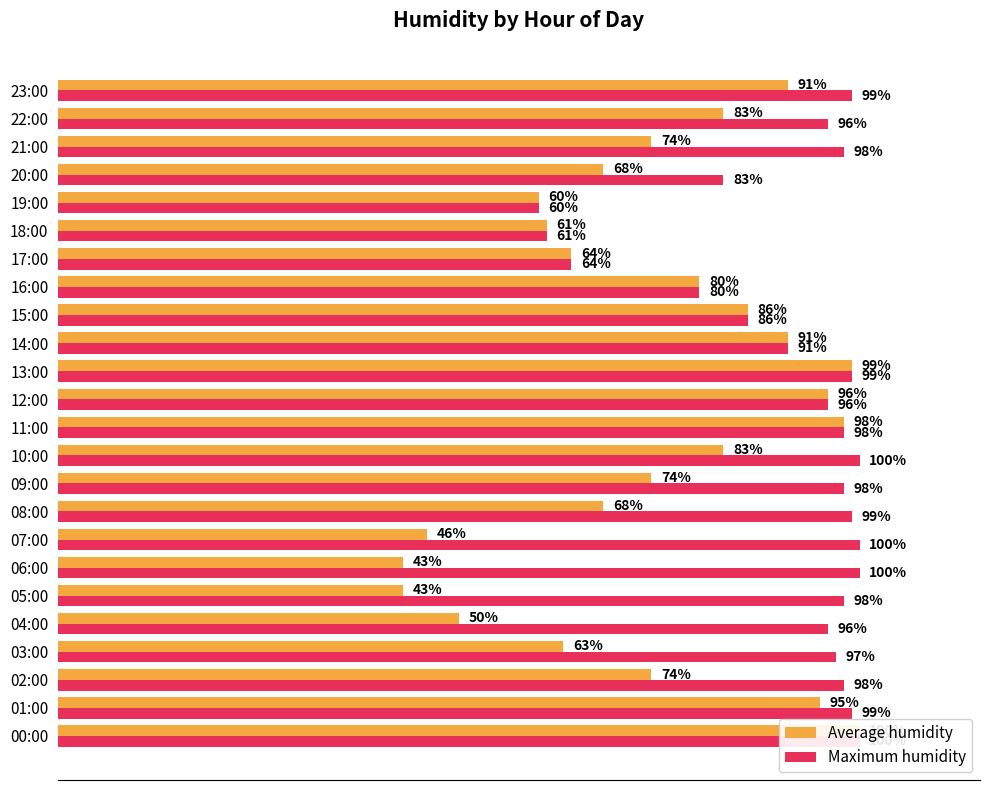

Which series has the widest spread of values?

Average humidity